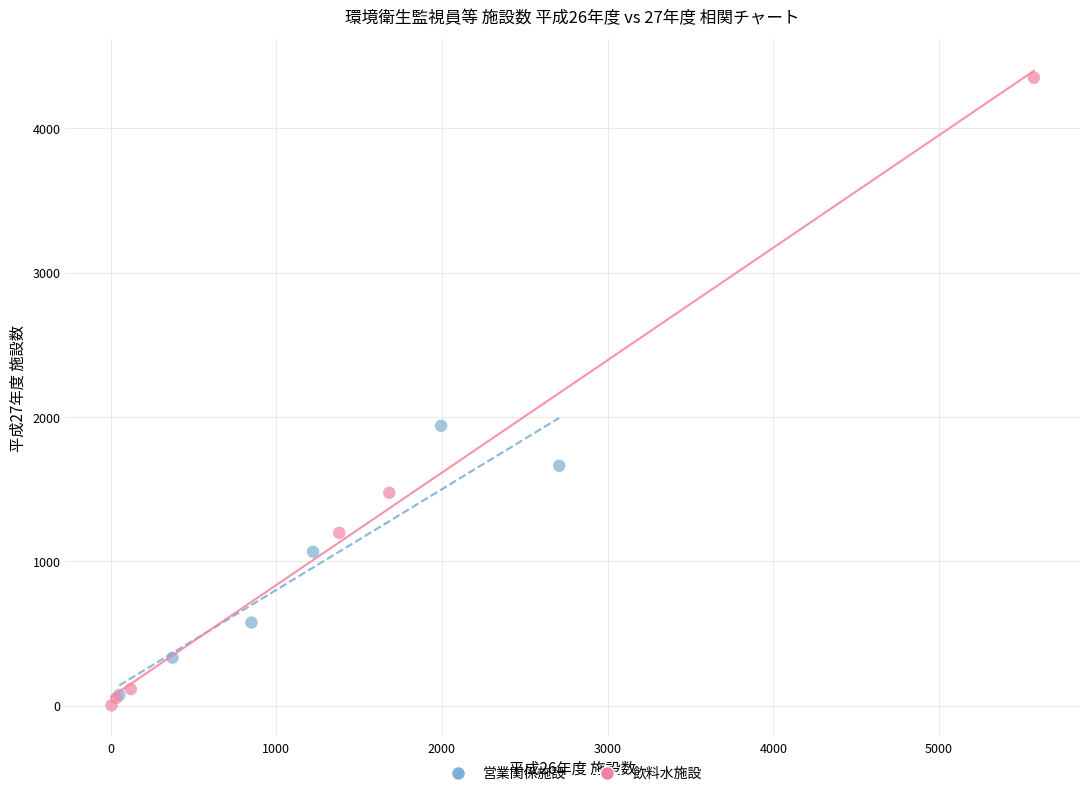

Which series reaches the maximum Y coordinate?

飲料水施設